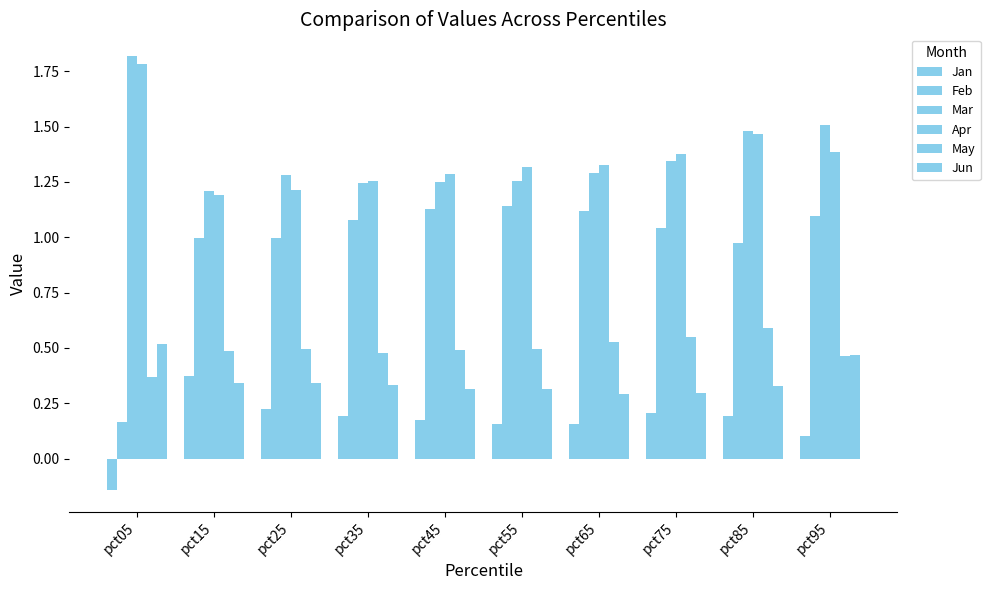

Is the value of Mar at pct25 greater than the value of Jan at pct65?

Yes